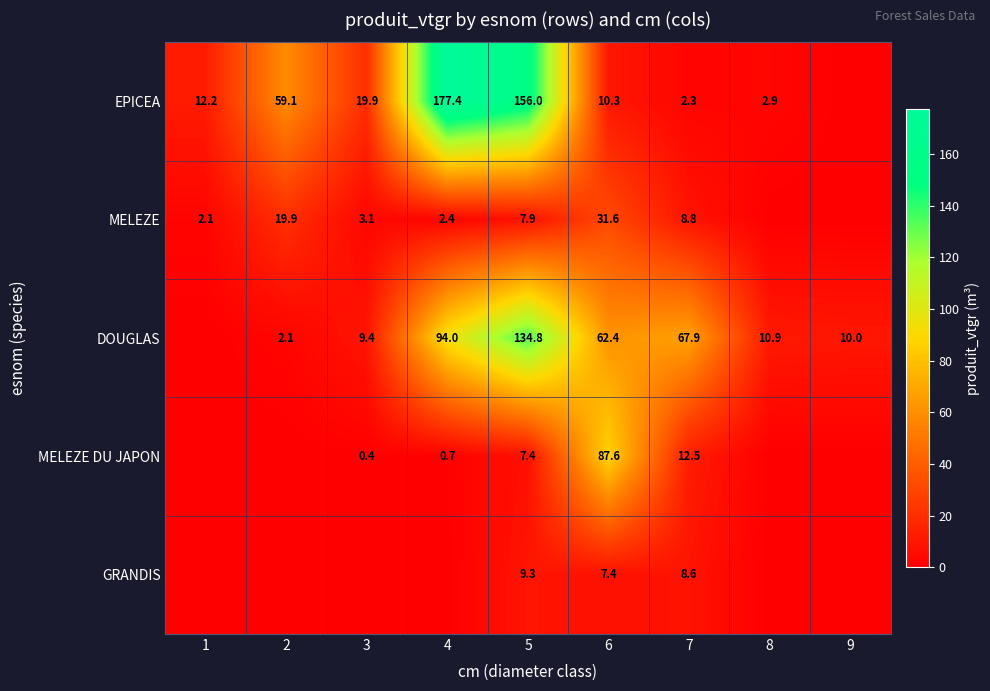

Which has a higher value, 1 or 6?

1